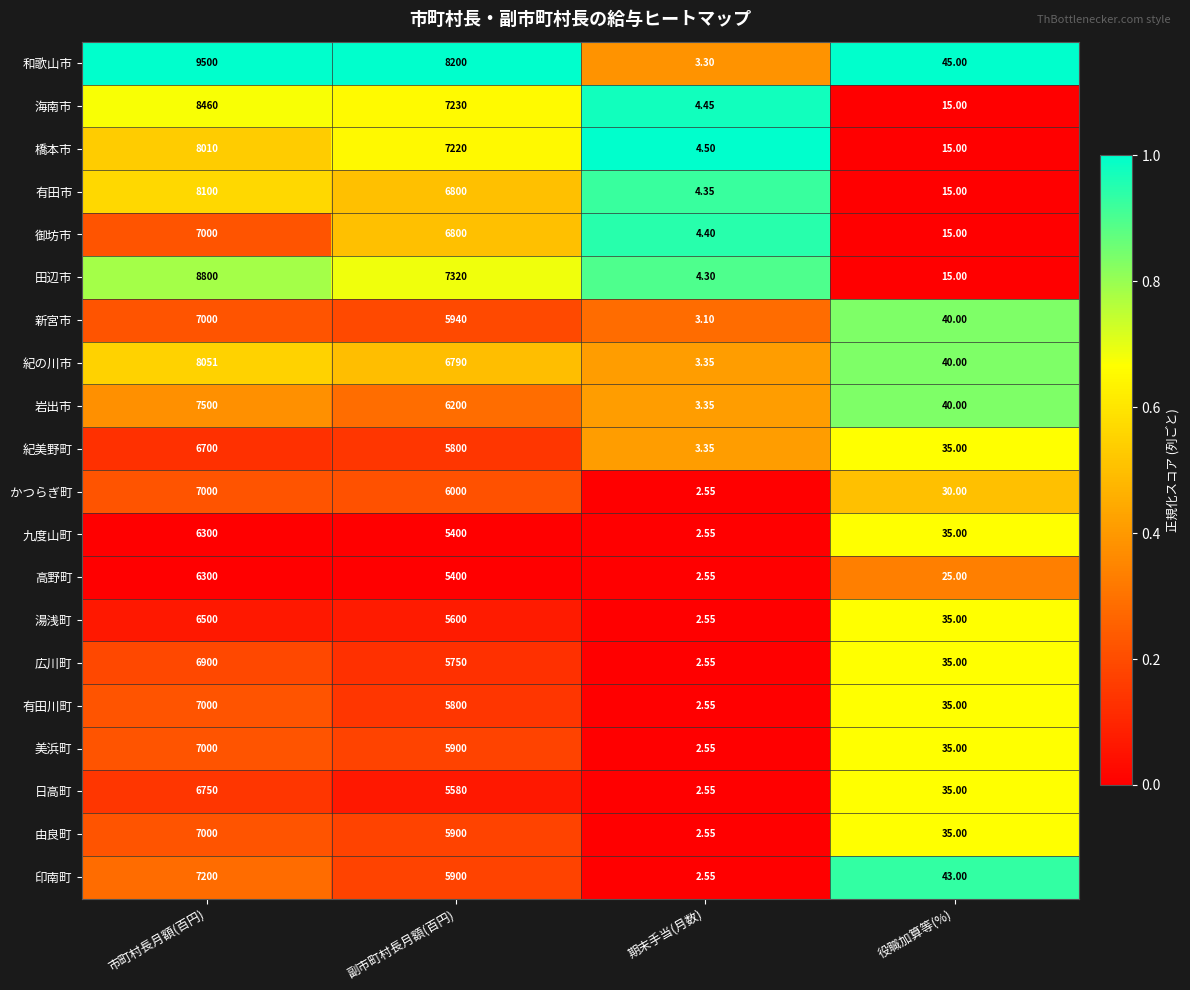

Which series has the largest total across all categories?

和歌山市